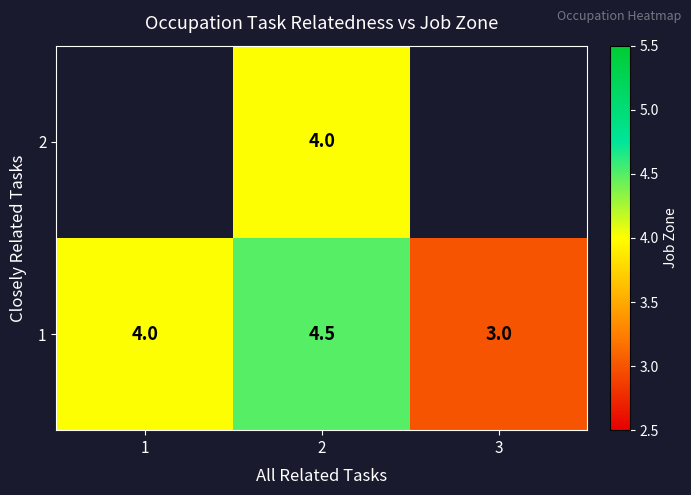

What is the approximate value of 1 at 3?

3.0